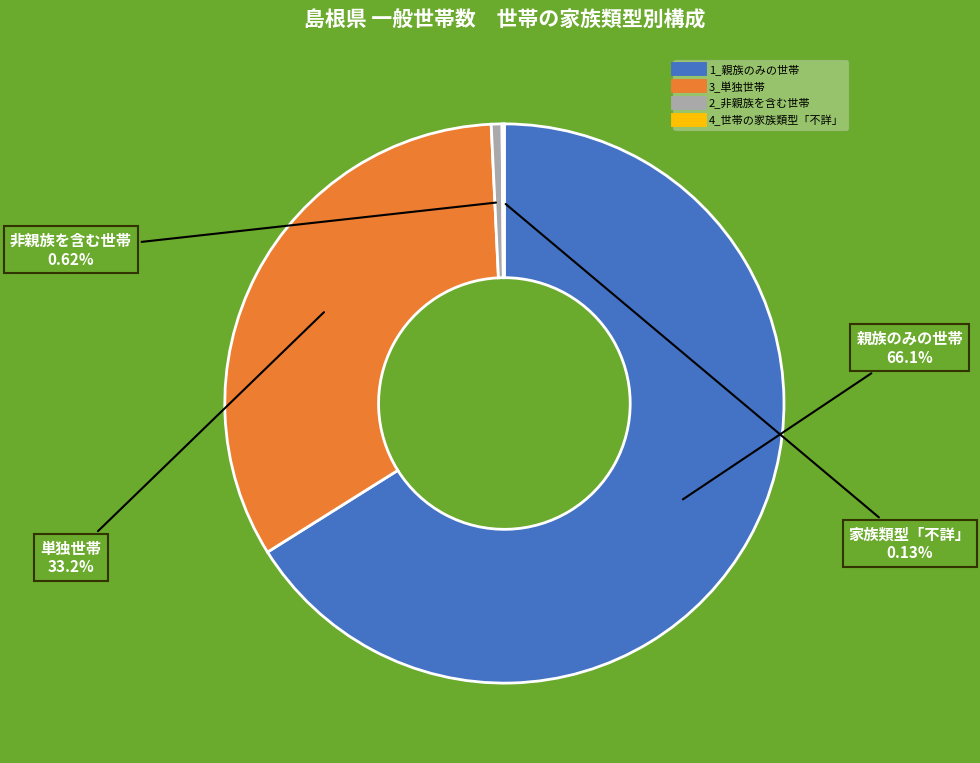

What is the ratio of the value at 1_親族のみの世帯 to the value at 2_非親族を含む世帯?

107.1